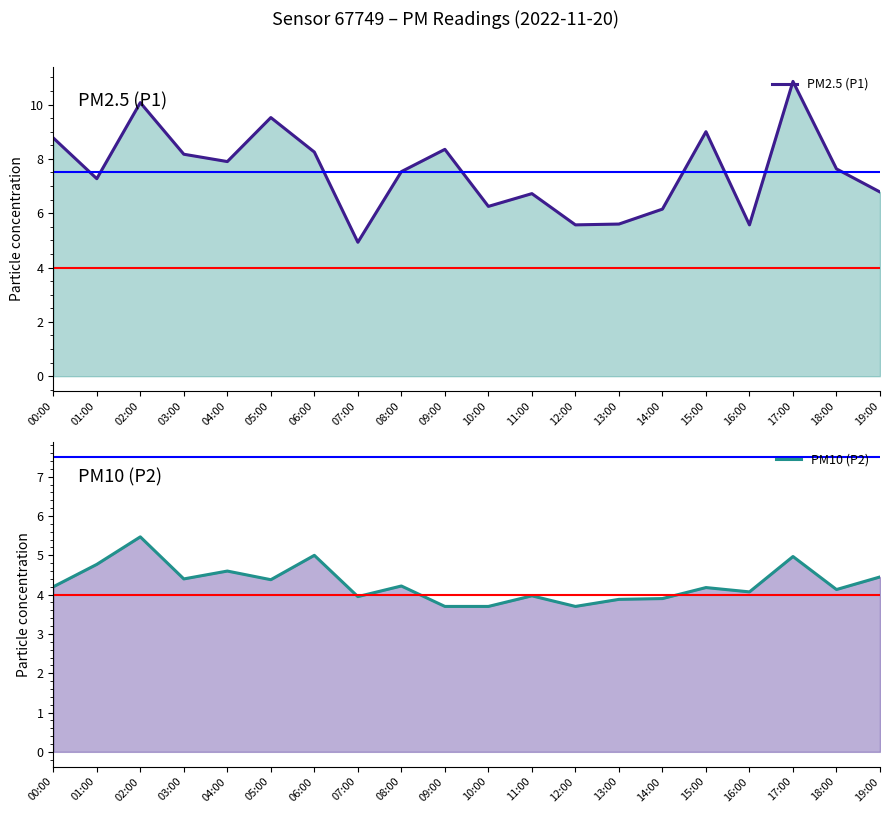

What is the value of the P1 point at the 1st from the left?

8.8